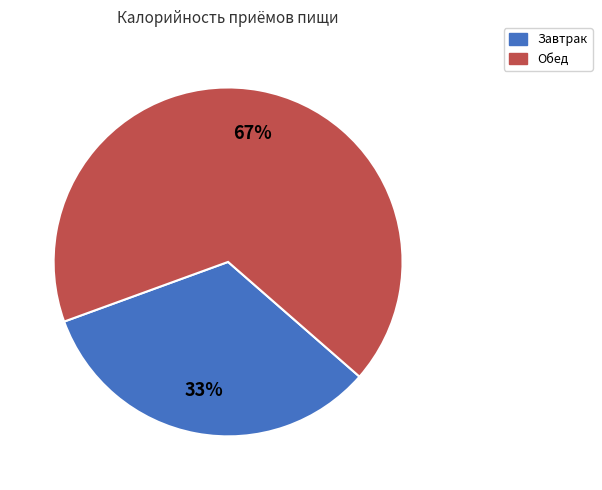

Between Завтрак and Обед, which is larger?

Обед